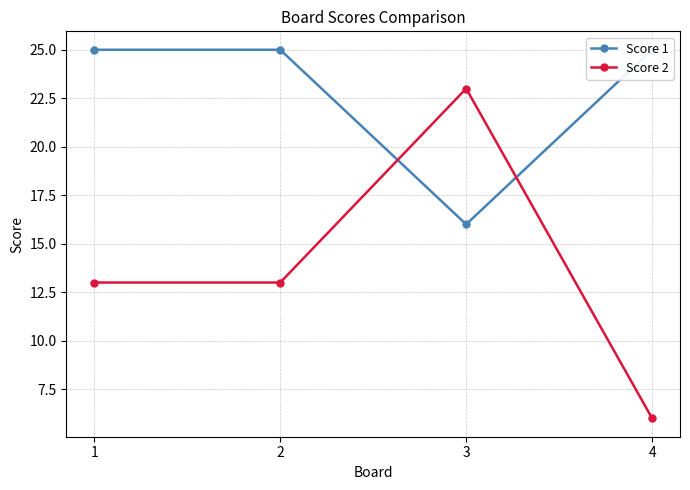

Between 1 and 3, which is larger?

1